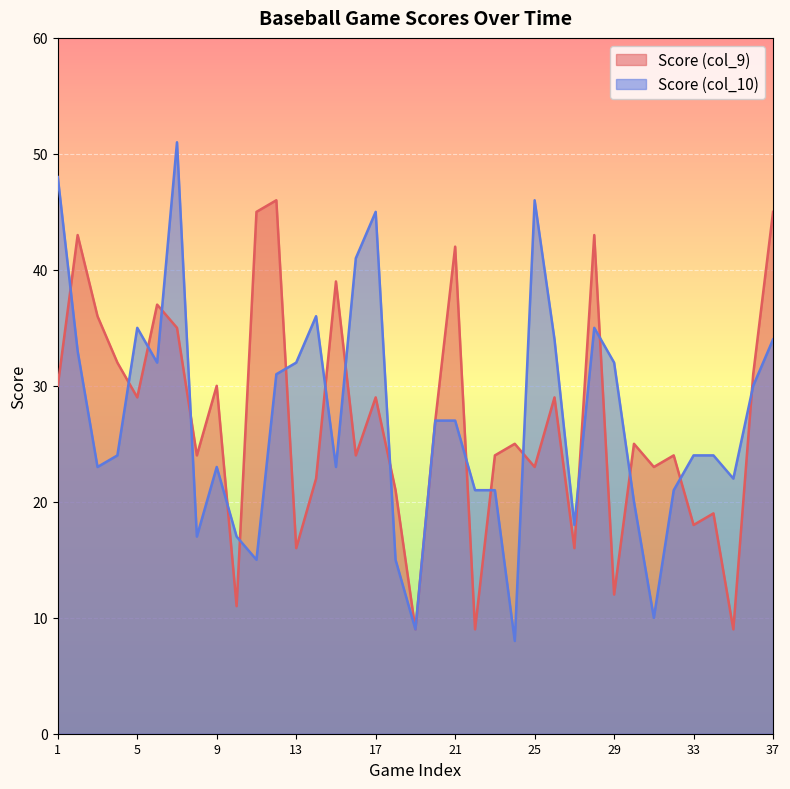

True or false: Score (col_10) and Score (col_9) intersect in this chart.

True